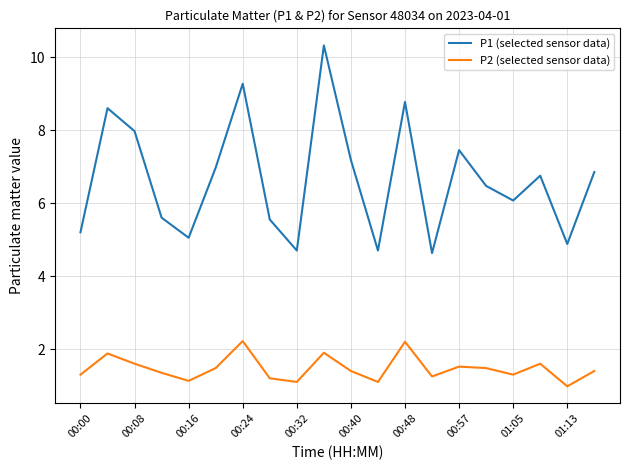

What is the greatest value displayed?

10.3